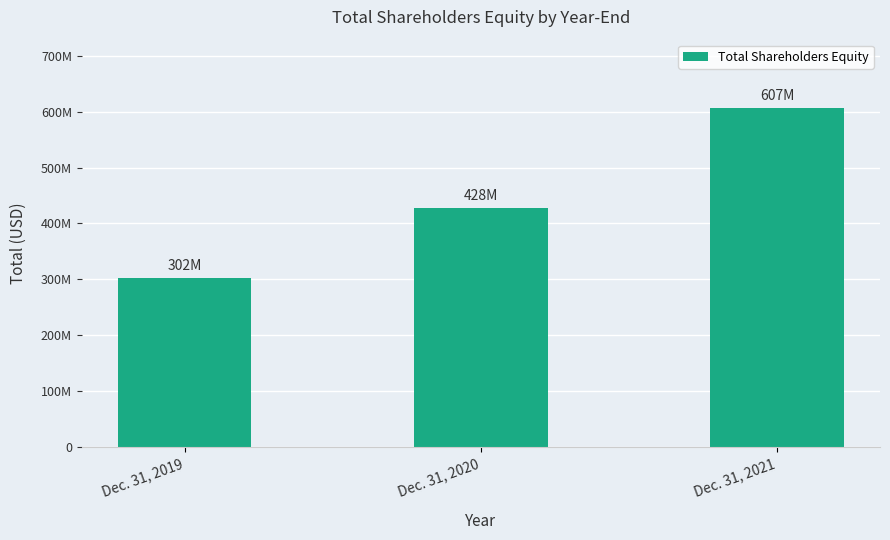

True or false: the data shows 72179393 at Dec. 31, 2019.

False